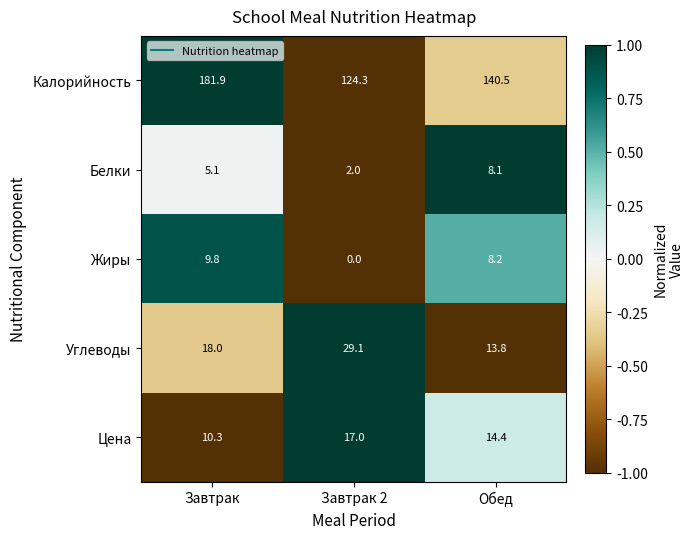

Is it true that Калорийность equals 124.3 at Завтрак 2?

True